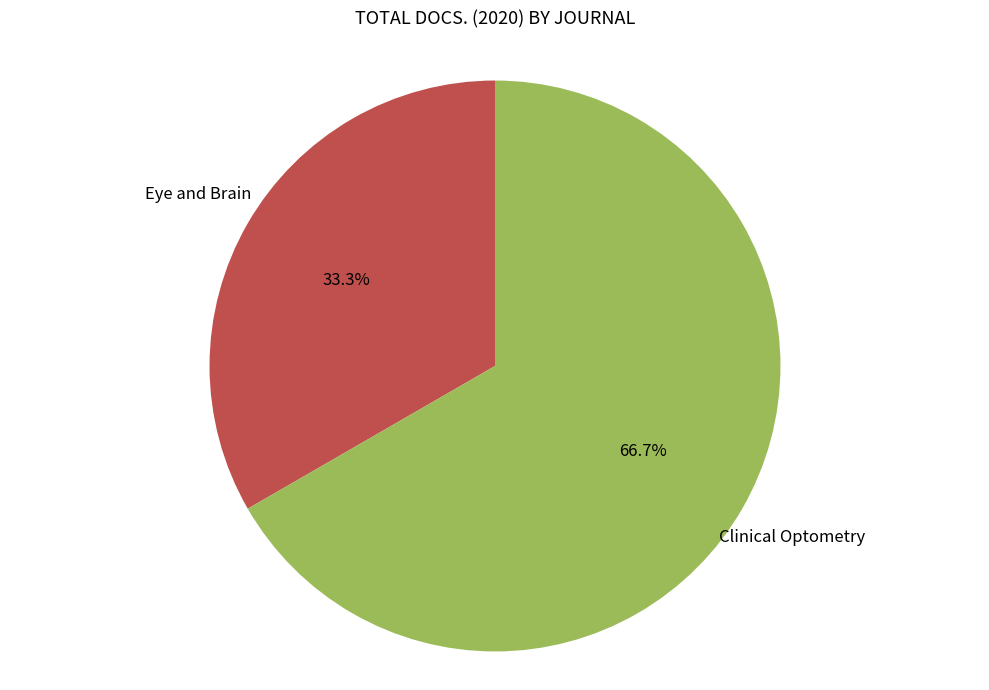

Is there any slice that represents more than half of the pie?

Yes